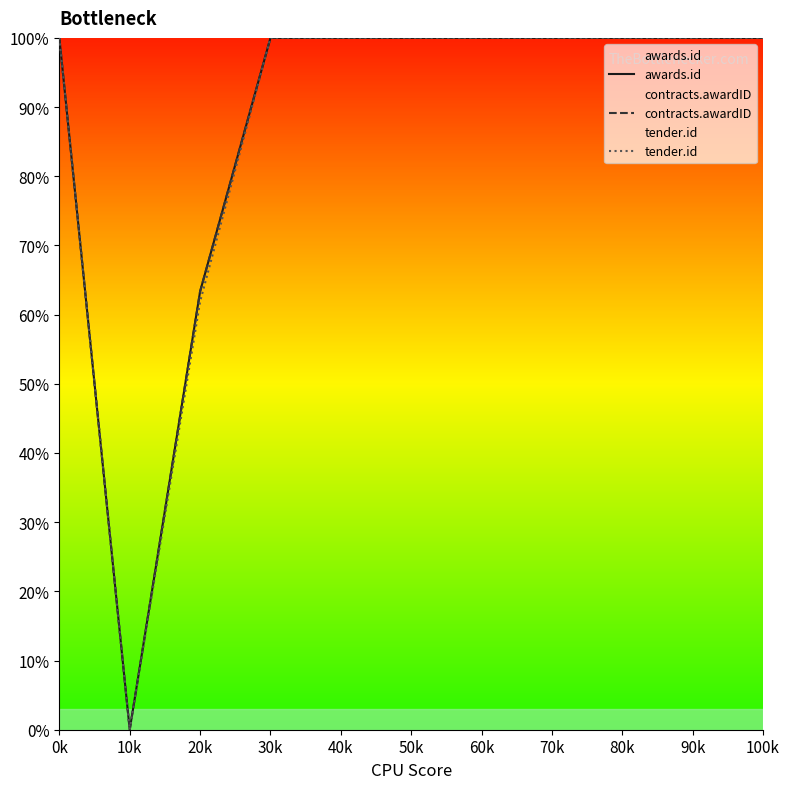

Count the number of categories in the chart.

5